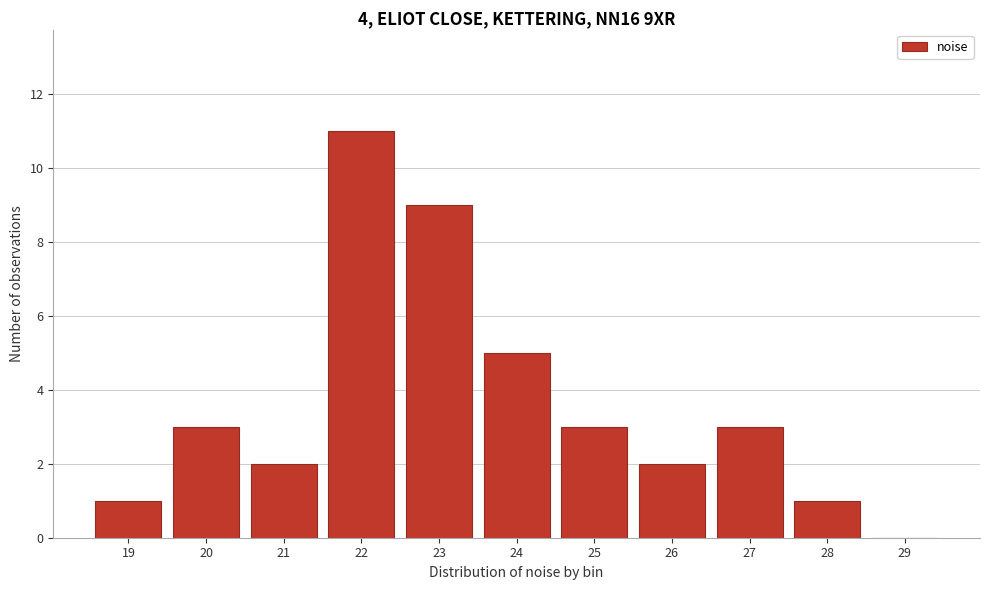

Reading left to right, transcribe all the data shown in this chart.

19=1	20=3	21=2	22=11	23=9	24=5	25=3	26=2	27=3	28=1	29=0